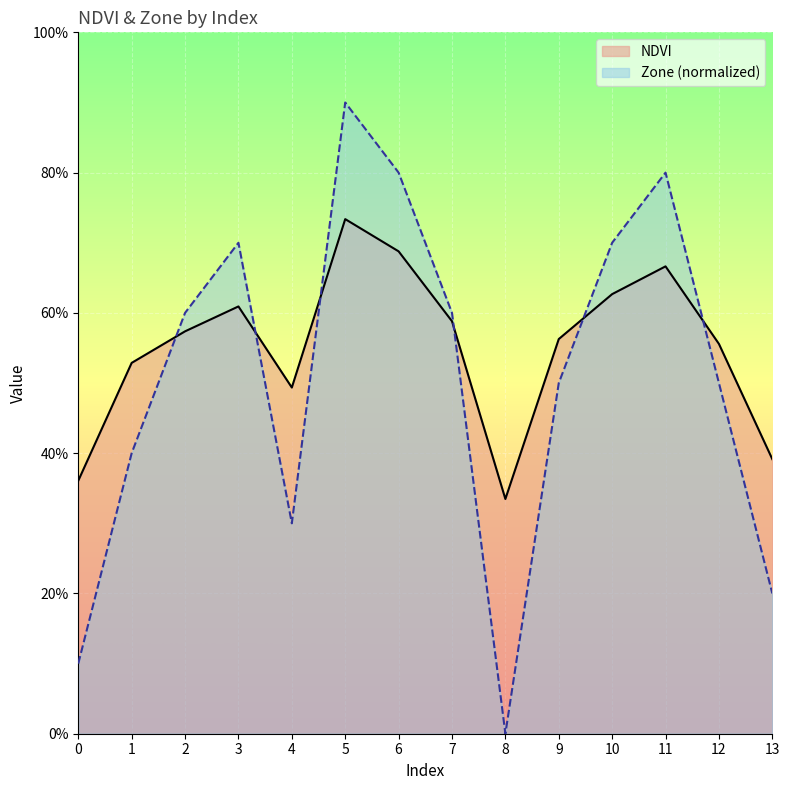

What is the minimum value for NDVI?

0.3